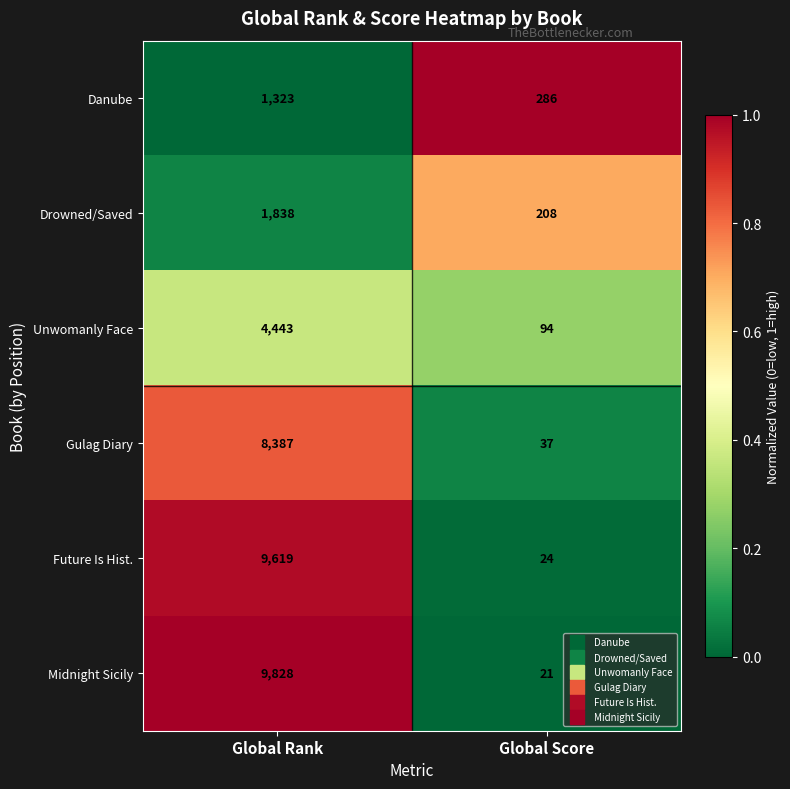

Reading left to right, extract all data points from this chart.

Danube: Global Rank=1323	Global Score=286
Drowned/Saved: Global Rank=1838	Global Score=208
Unwomanly Face: Global Rank=4443	Global Score=94
Gulag Diary: Global Rank=8387	Global Score=37
Future Is Hist.: Global Rank=9619	Global Score=24
Midnight Sicily: Global Rank=9828	Global Score=21